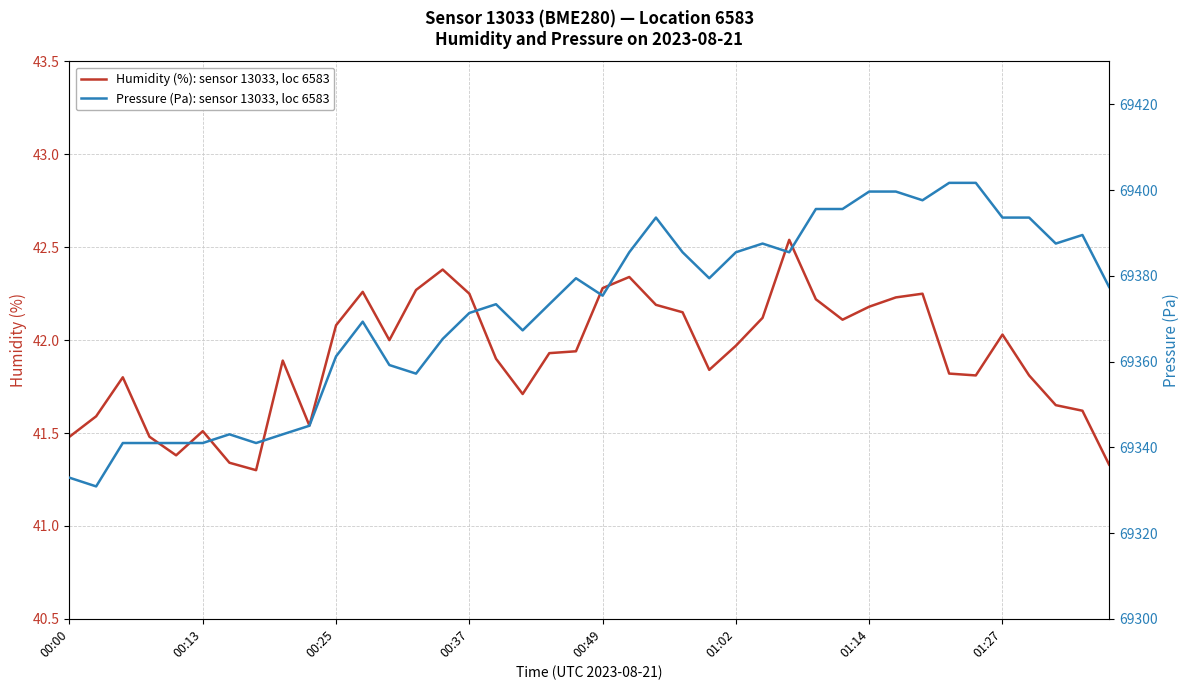

Is it true that pressure equals 18948.2 at 19?

False